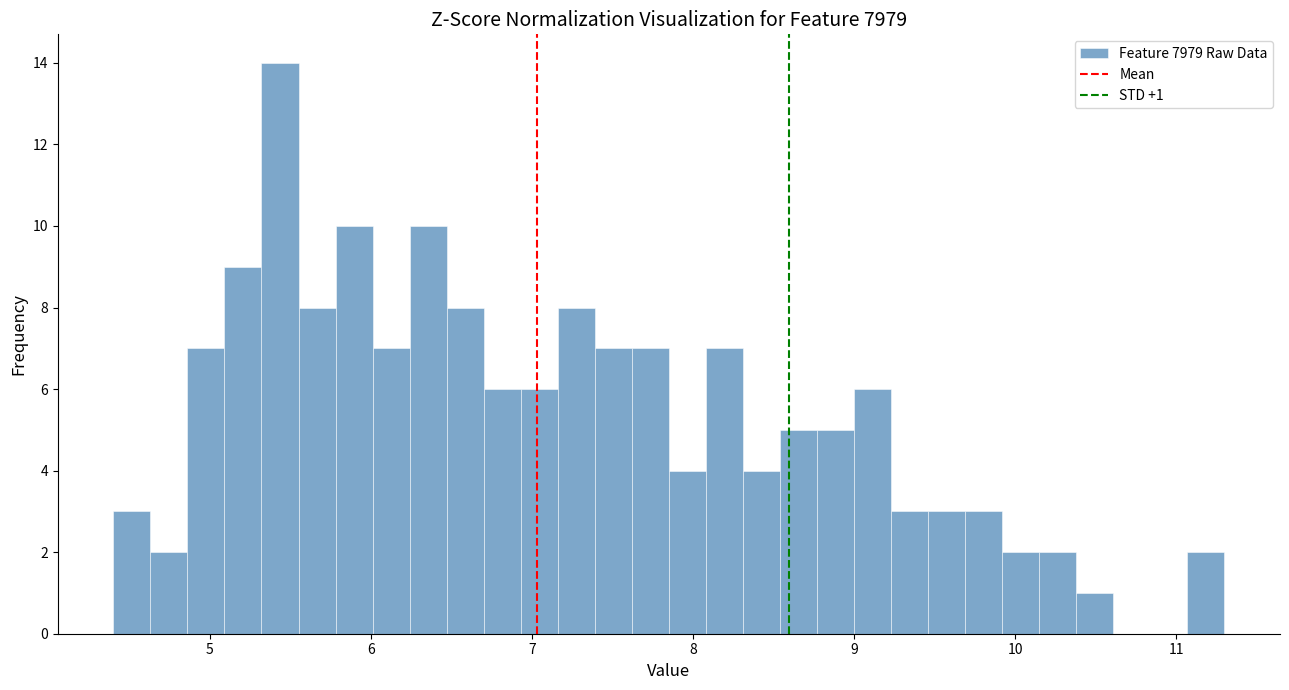

Around what value on the x-axis is the tallest bar? Give the approximate position of its centre, as read against the axis.

5.4